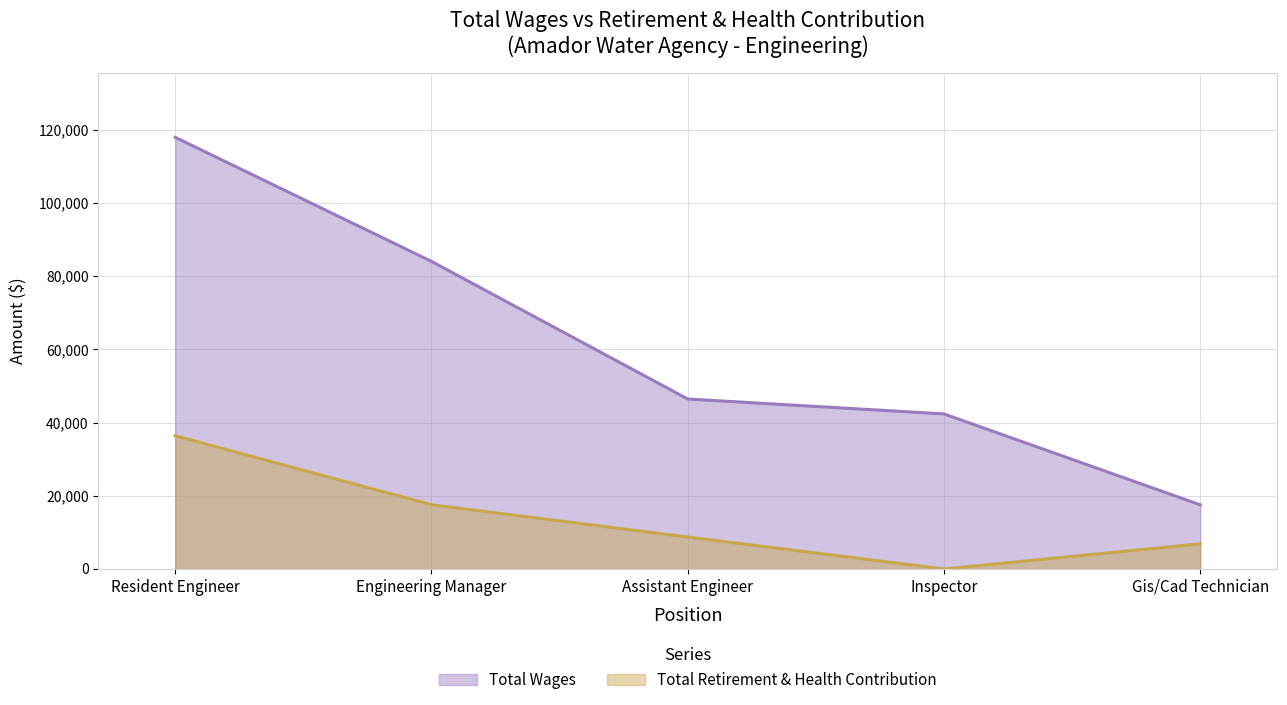

What is the average value of the Total Wages series?

61636